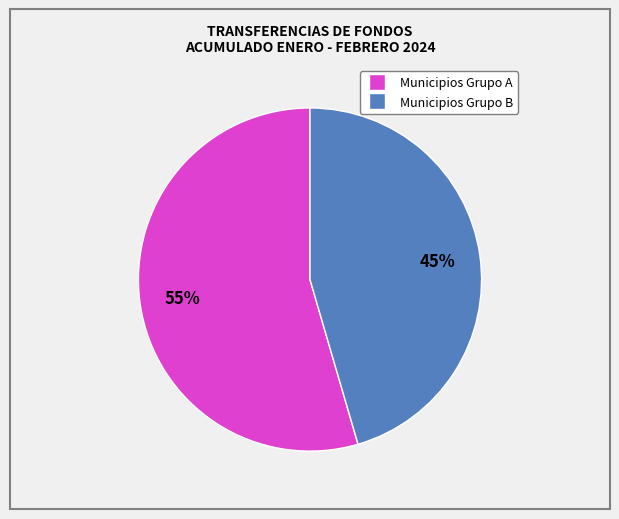

To the nearest percent, what is the average slice percentage?

50%